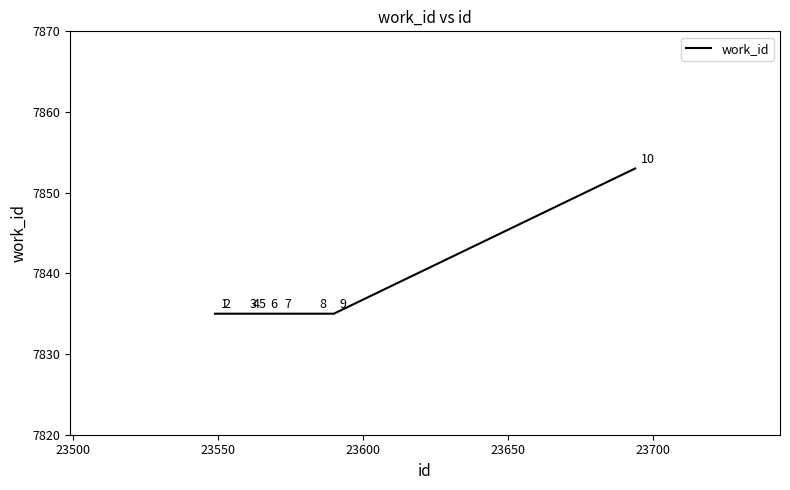

What is the difference between the maximum and minimum values?

18